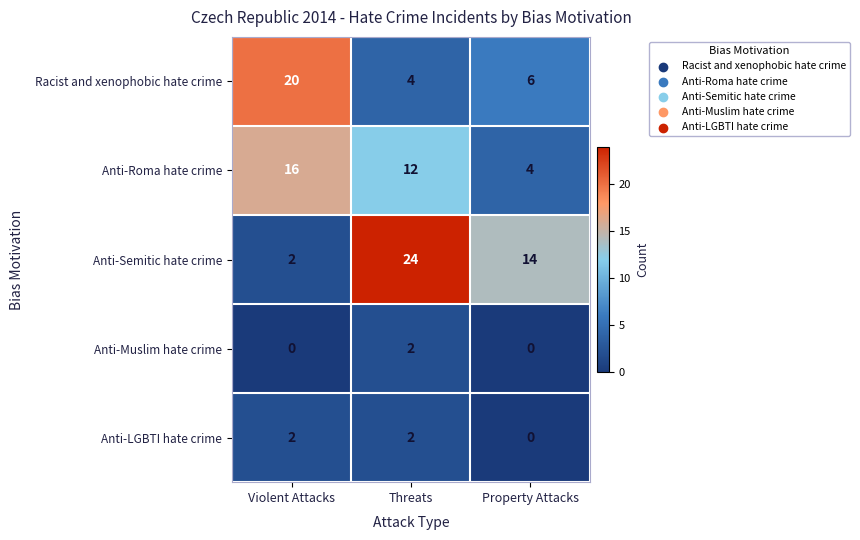

What is the minimum value for Racist and xenophobic hate crime?

4